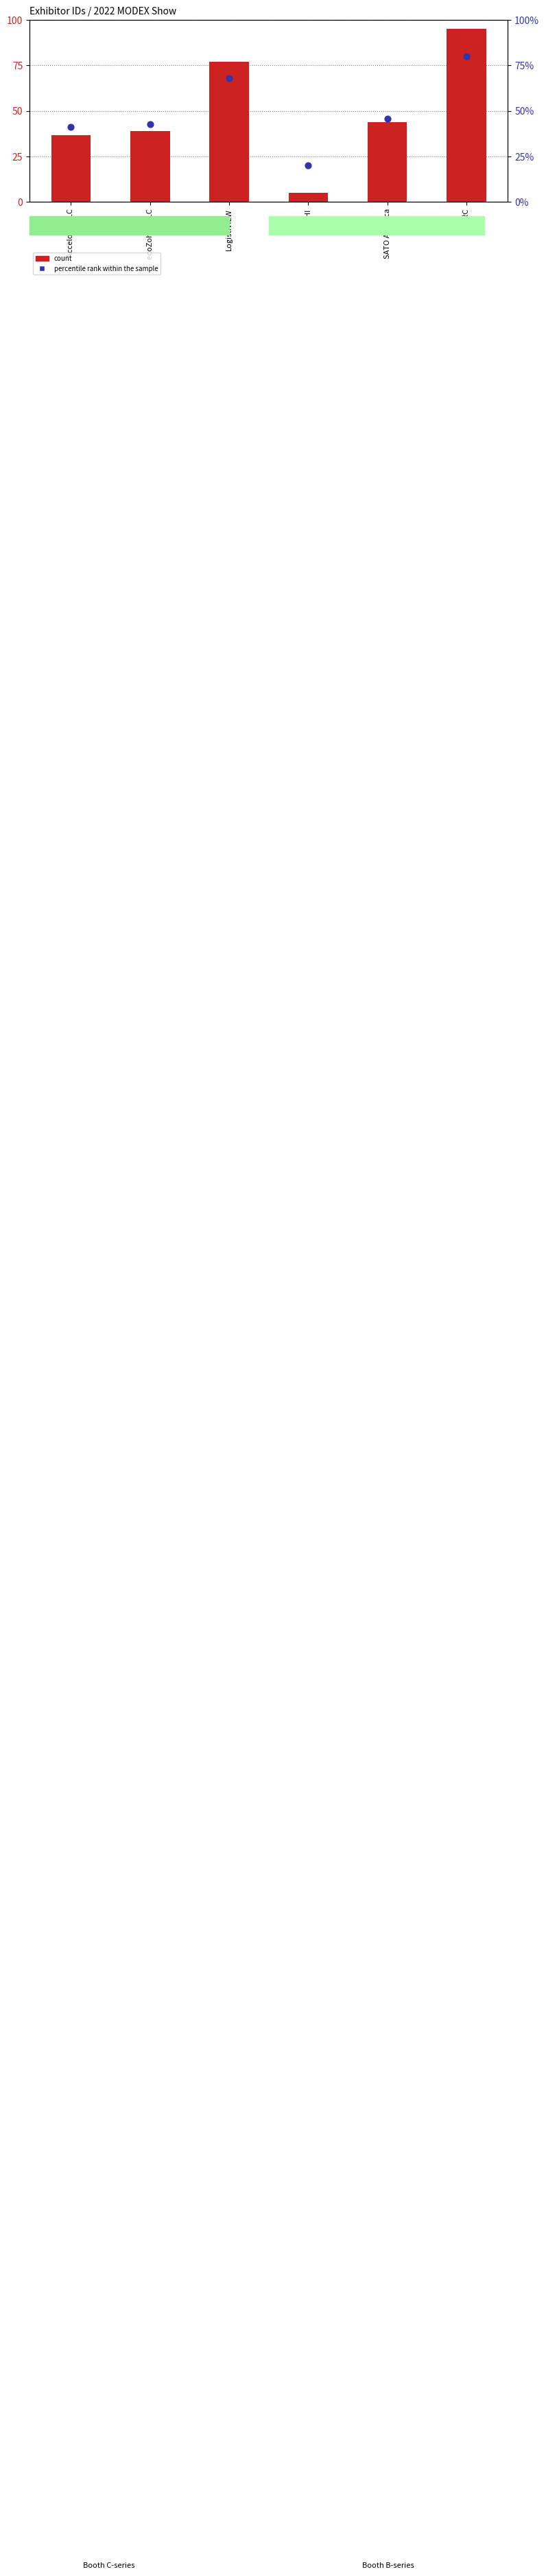

What are all the series names shown in the legend?

count, percentile rank within the sample